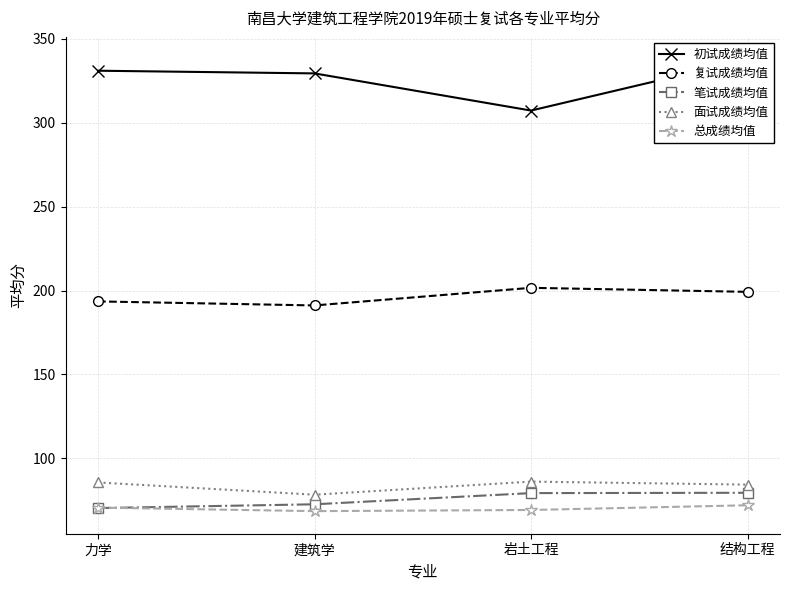

The value of 复试成绩均值 at 结构工程 is 199.2. True or false?

True